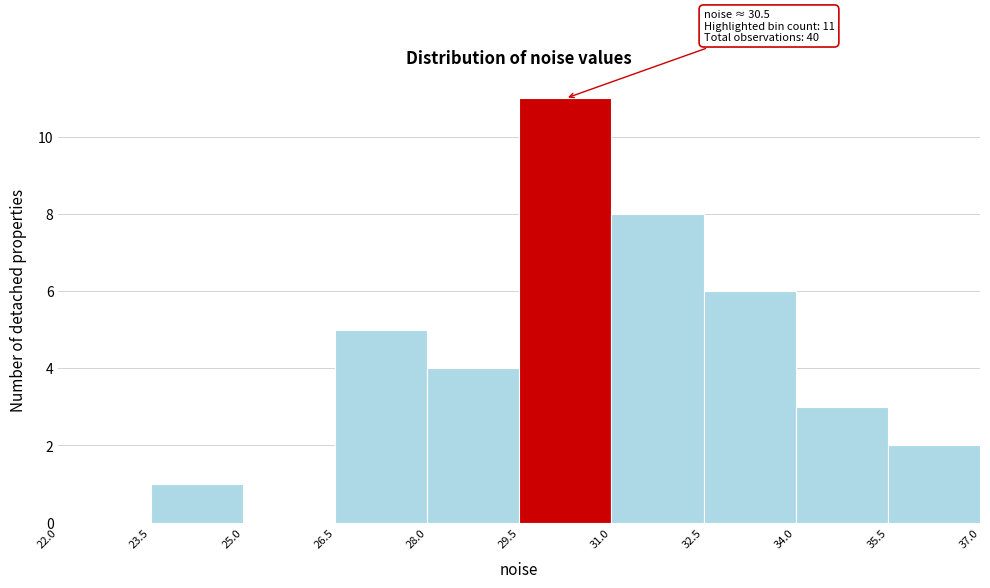

Over which range of the x-axis is the bar tallest?

29.5 to 31.0